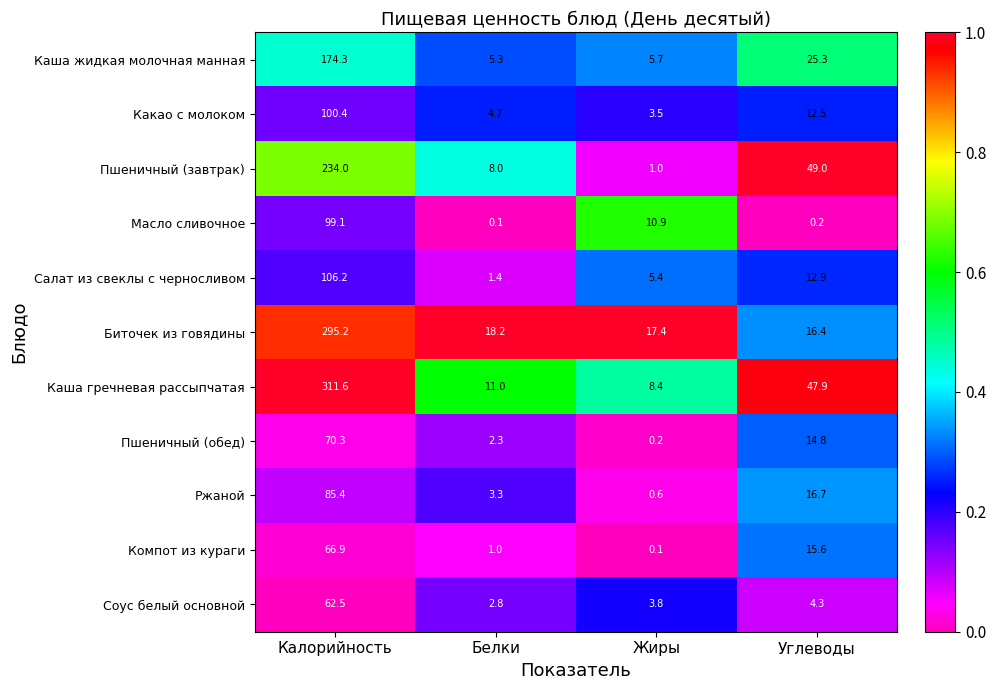

What value does the Пшеничный (завтрак) series have at Белки?

8.0